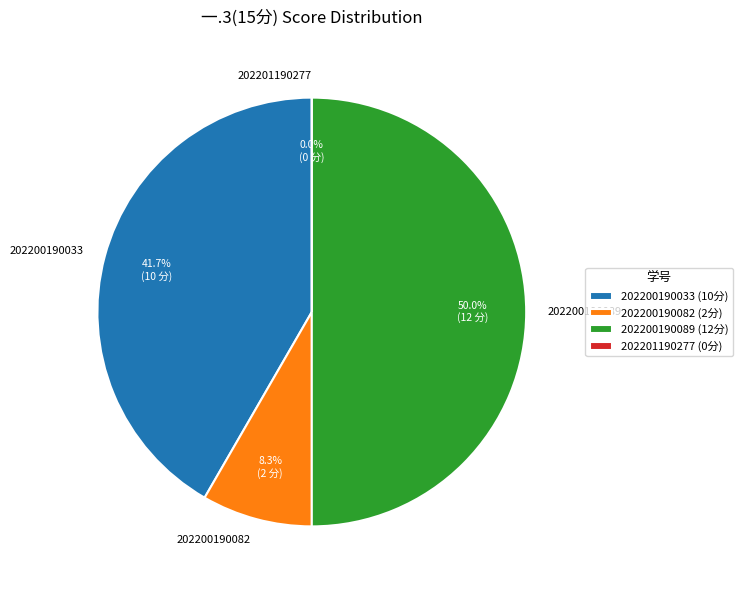

To the nearest percent, what is the difference between the largest and smallest slice percentages?

50%